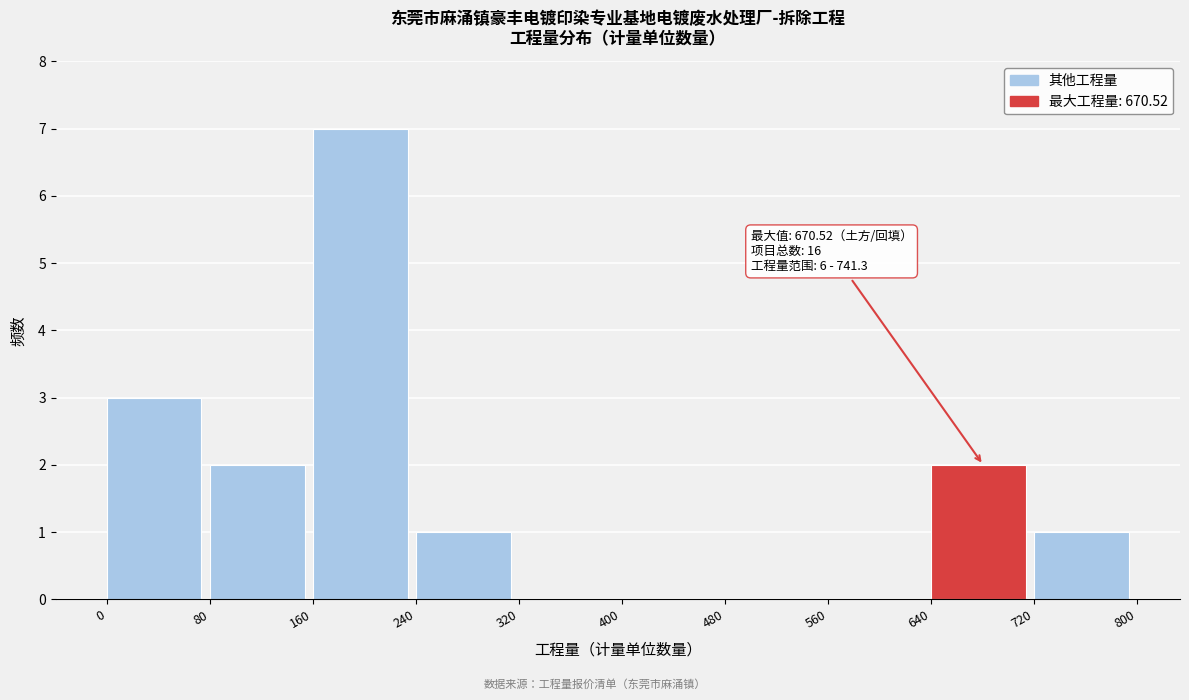

Which range on the x-axis has the tallest bar?

160 to 240